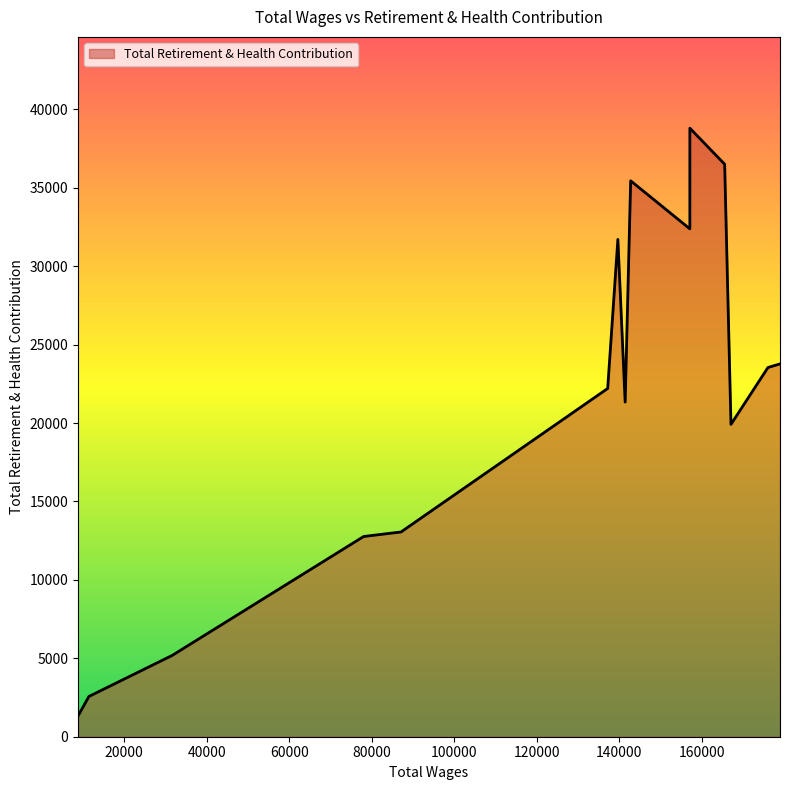

Count the number of categories in the chart.

15